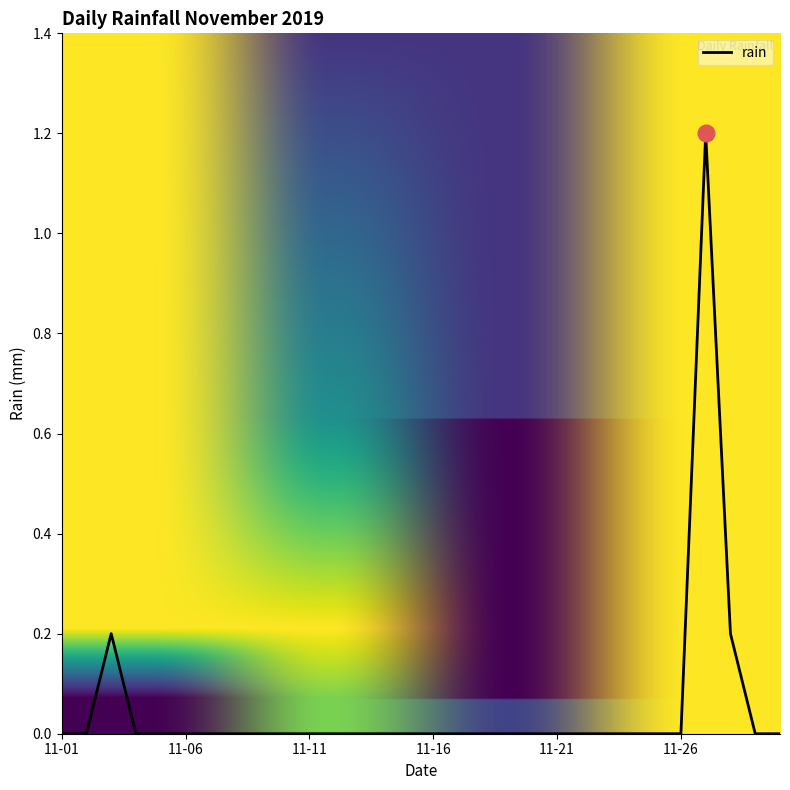

What is the maximum value shown in the chart?

1.2